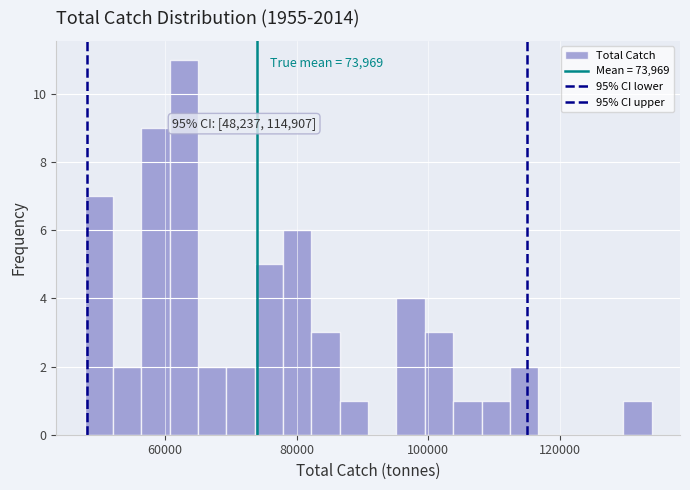

Around what value on the x-axis is the tallest bar? Give the approximate position of its centre, as read against the axis.

62000